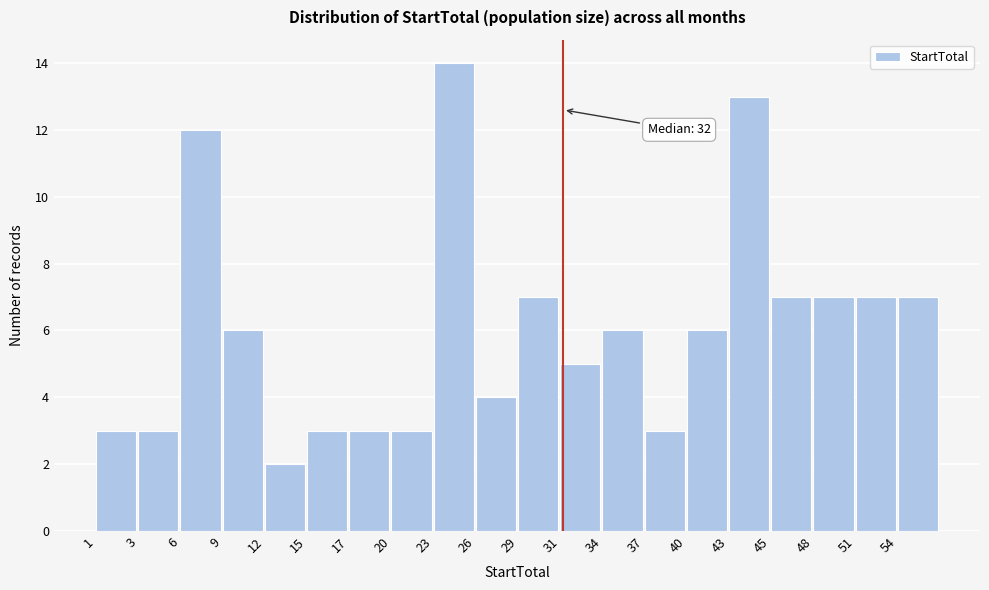

Reading right to left, extract all data points from this chart.

54=7	51=7	48=7	45=7	43=13	40=6	37=3	34=6	31=5	29=7	26=4	23=14	20=3	17=3	15=3	12=2	9=6	6=12	3=3	1=3